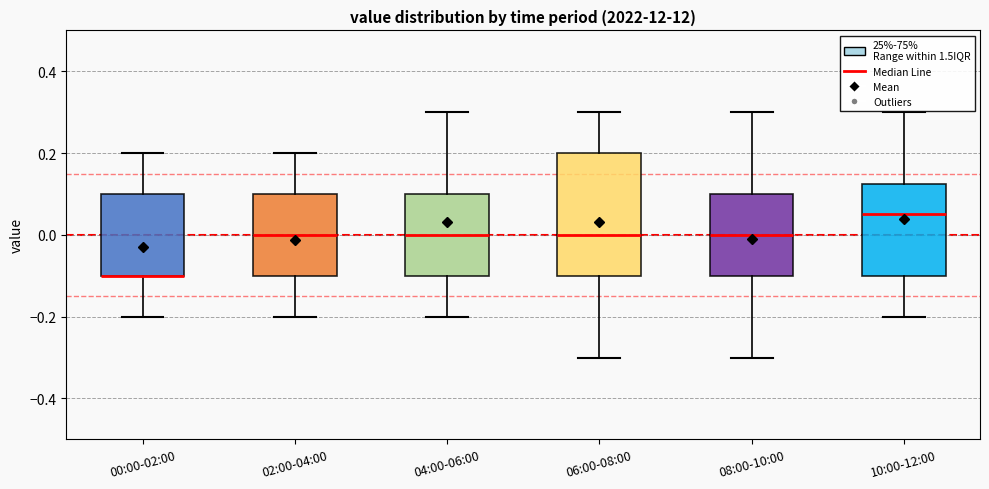

Comparing the boxes themselves (not the whiskers), which one is the tallest?

06:00-08:00